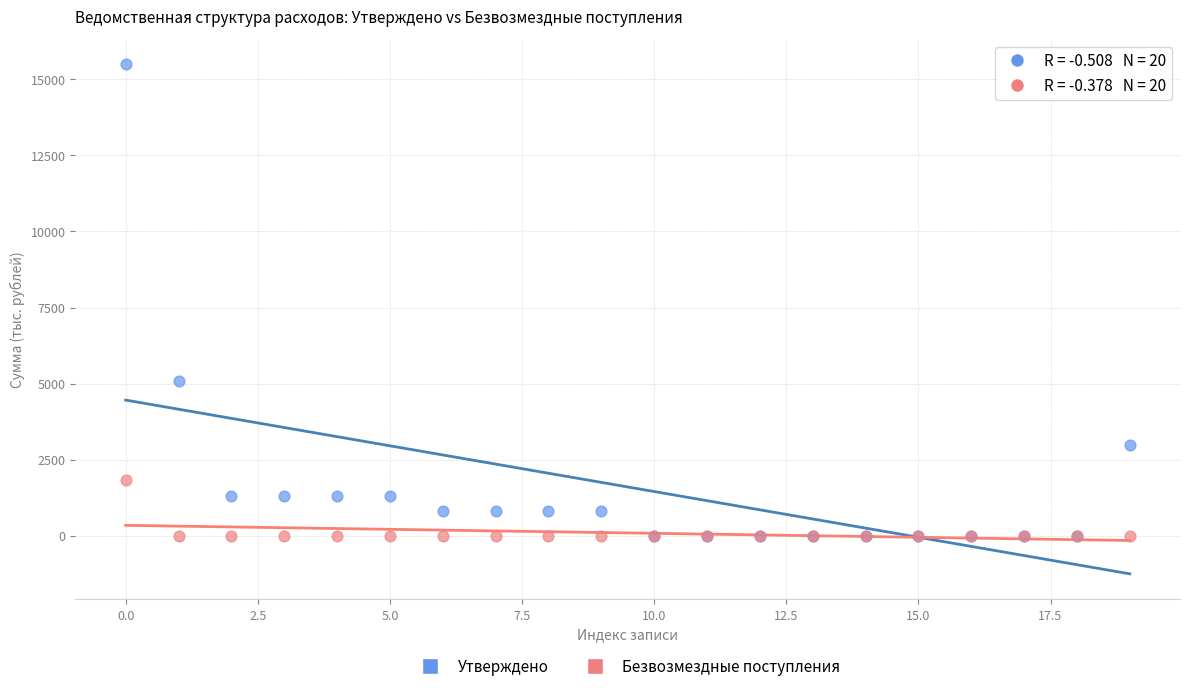

Across all series, what Y value is closest to 7745?

5096.2